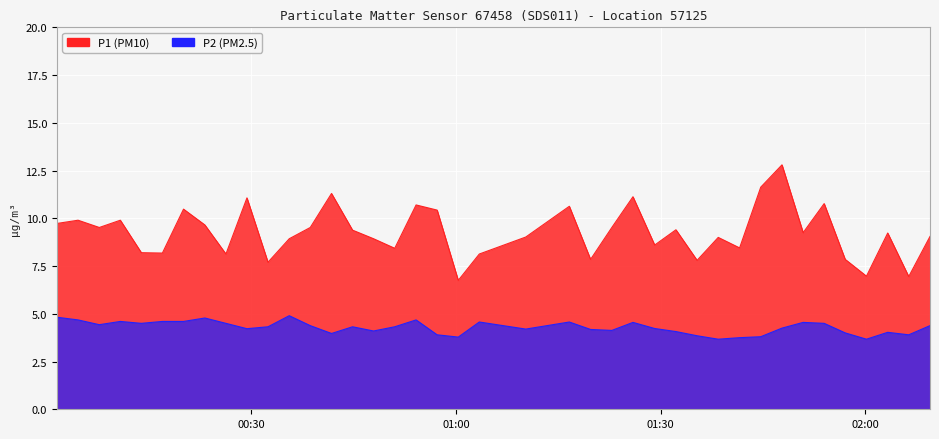

Reading right to left, extract all data points from this chart.

P1: 9.1	7.0	9.2	7.0	7.8	10.8	9.2	12.8	11.6	8.4	9.0	7.8	9.4	8.6	11.1	9.5	7.8	10.6	9.0	8.1	6.8	10.4	10.7	8.4	8.9	9.4	11.3	9.5	8.9	7.7	11.1	8.1	9.7	10.5	8.2	8.2	9.9	9.5	9.9	9.7
P2: 4.4	3.9	4.0	3.7	4.0	4.5	4.5	4.2	3.8	3.8	3.7	3.9	4.1	4.2	4.5	4.1	4.2	4.6	4.2	4.6	3.8	3.9	4.7	4.3	4.1	4.3	4.0	4.4	4.9	4.3	4.2	4.5	4.8	4.6	4.6	4.5	4.6	4.4	4.7	4.8